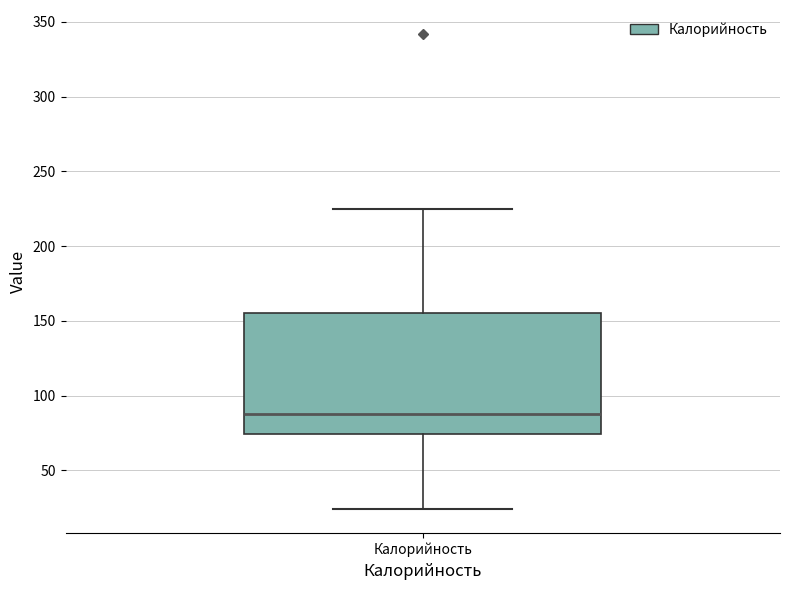

Read this box plot against the y-axis: the position of the median line, the range covered by the box, and the ends of both whiskers. The values are not printed on the chart, so give them approximately, as read against the axis.

median 90, box 75 to 155, whiskers 25 to 225